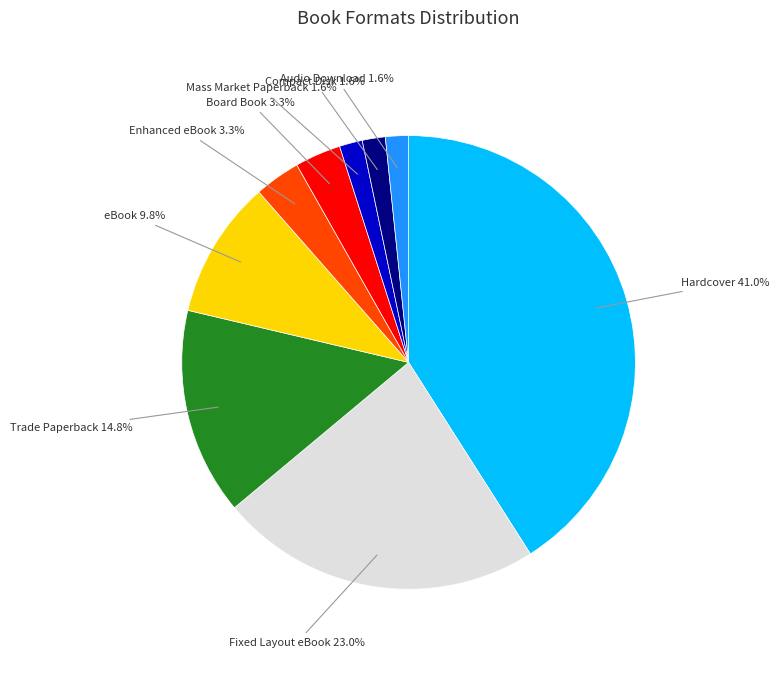

The eBook slice represents 10% of the pie. True or false?

True